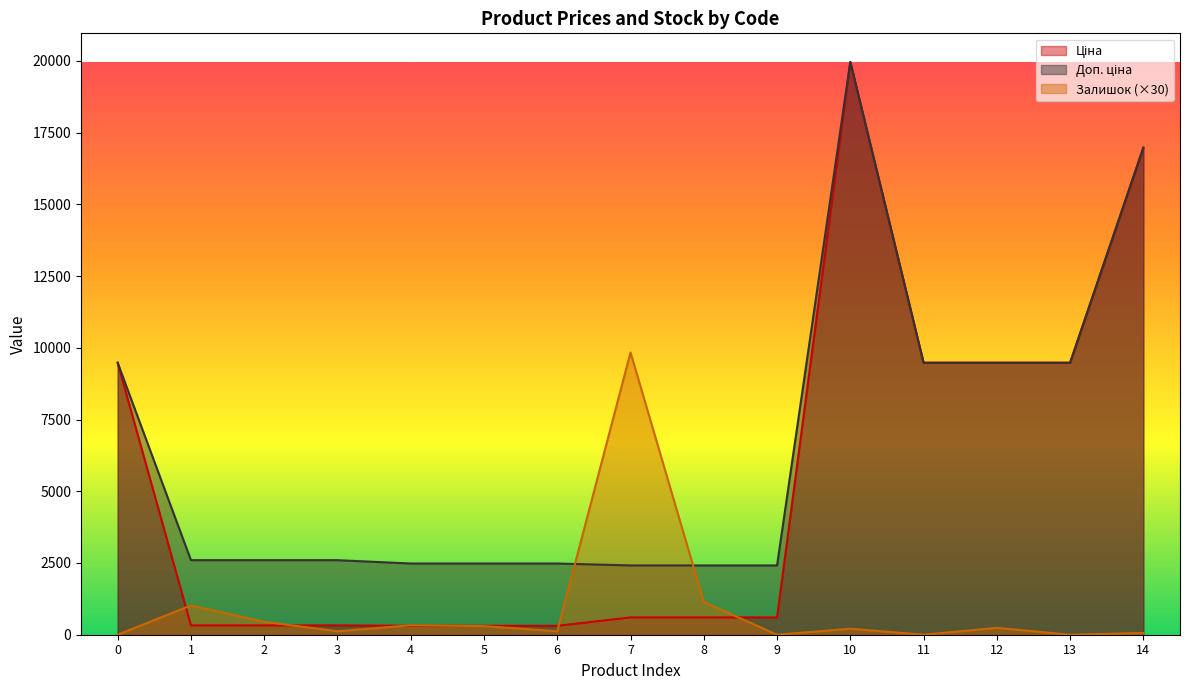

At which category is the sum across all series the highest?

10